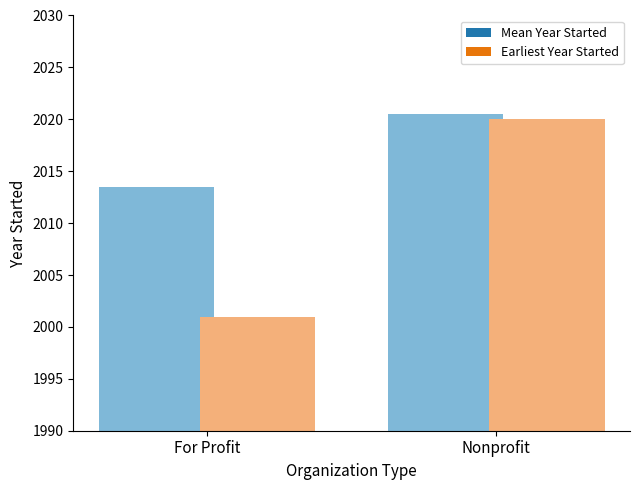

Which series has the largest range (max minus min)?

Earliest Year Started